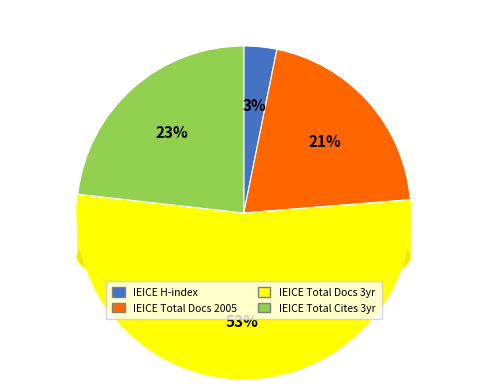

To the nearest percent, what is the difference between the largest and smallest slice percentages?

50%